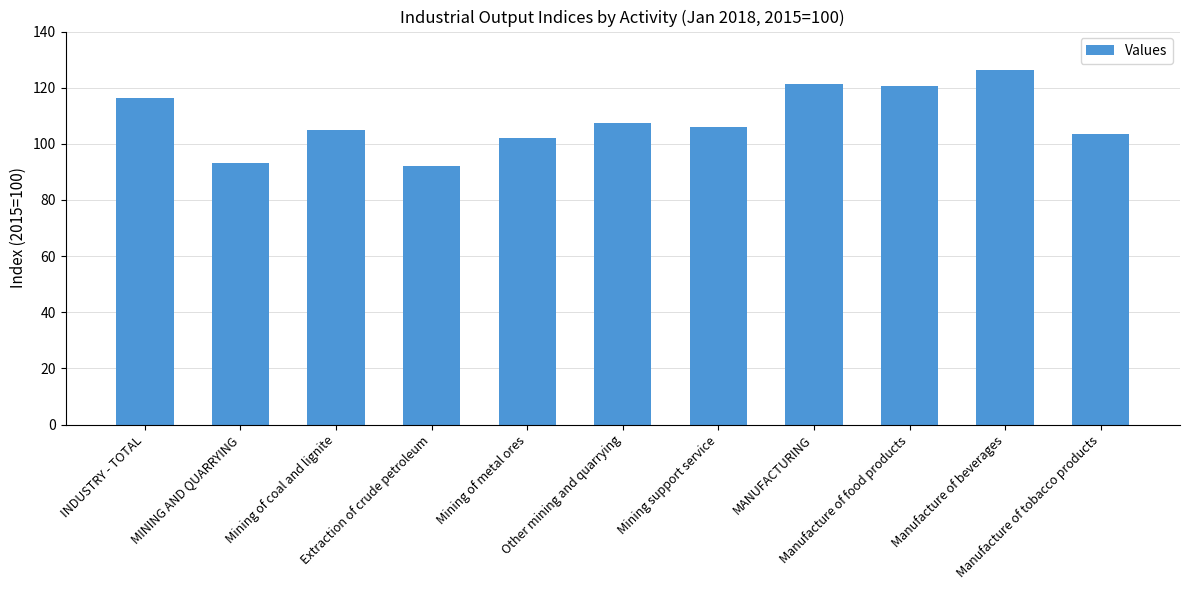

What is the value of the 7th bar from the left?

106.1